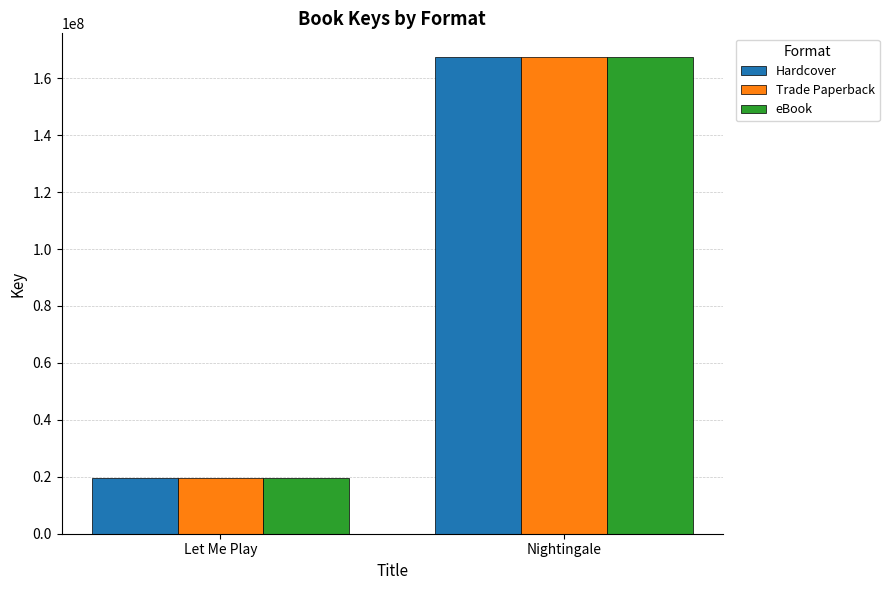

What is the difference between the eBook values at Nightingale and Let Me Play?

147791856